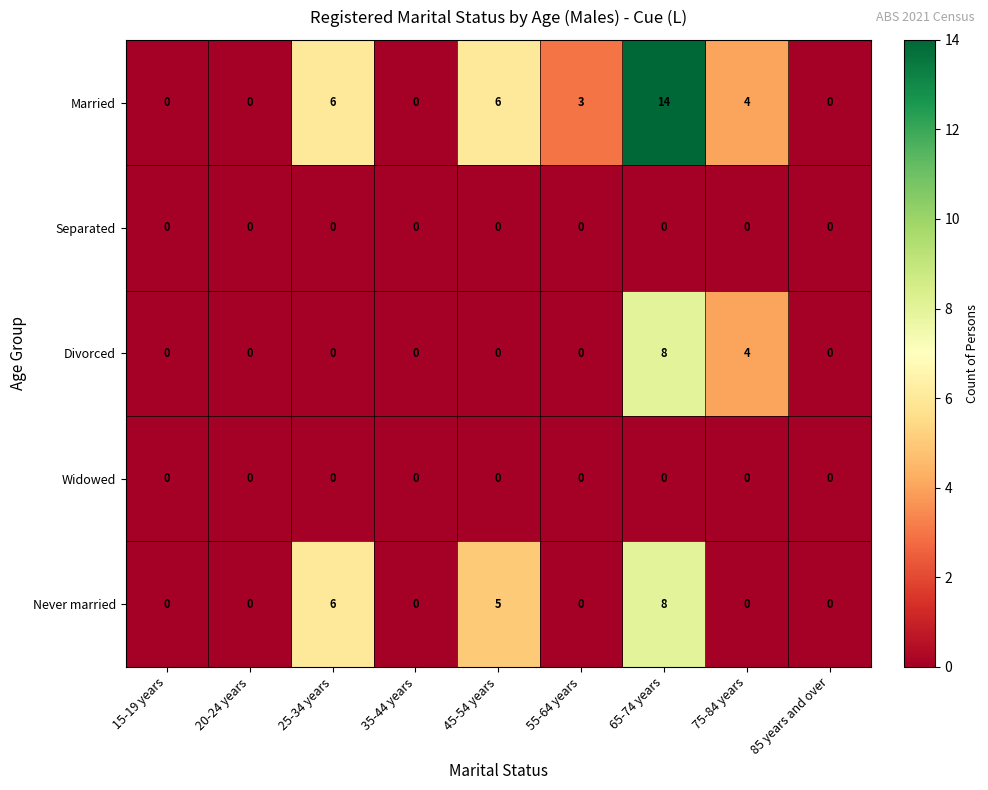

What is the maximum value shown in the chart?

14